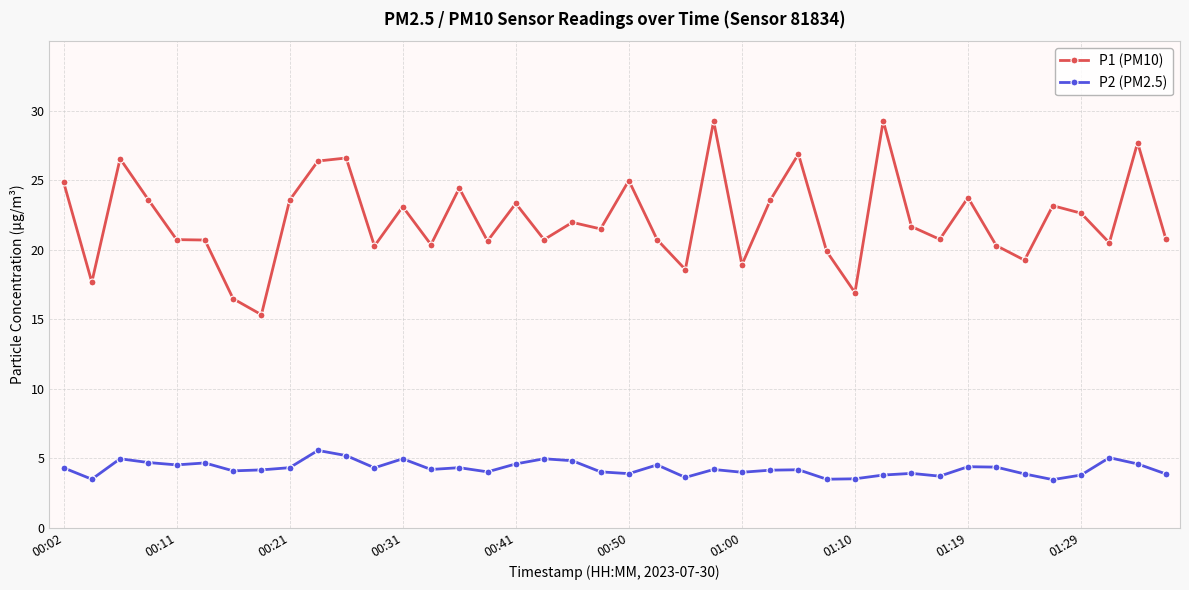

What is the value of the P2 (PM2.5) point at the 23rd from the left?

3.6